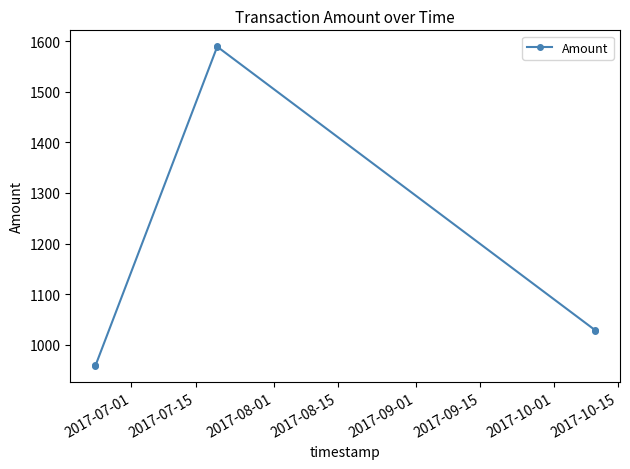

What is the smallest value displayed?

958